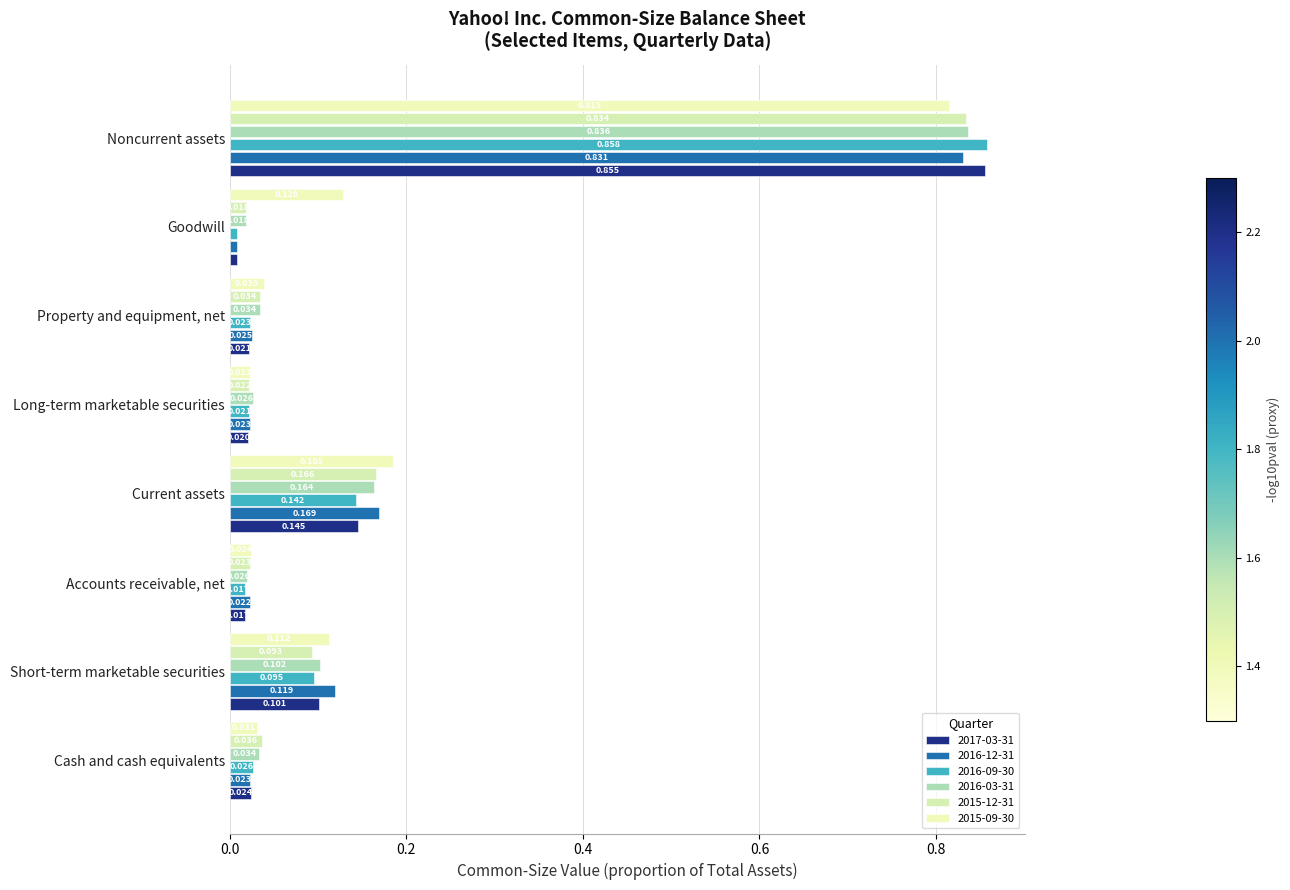

How many series are shown in this chart?

6